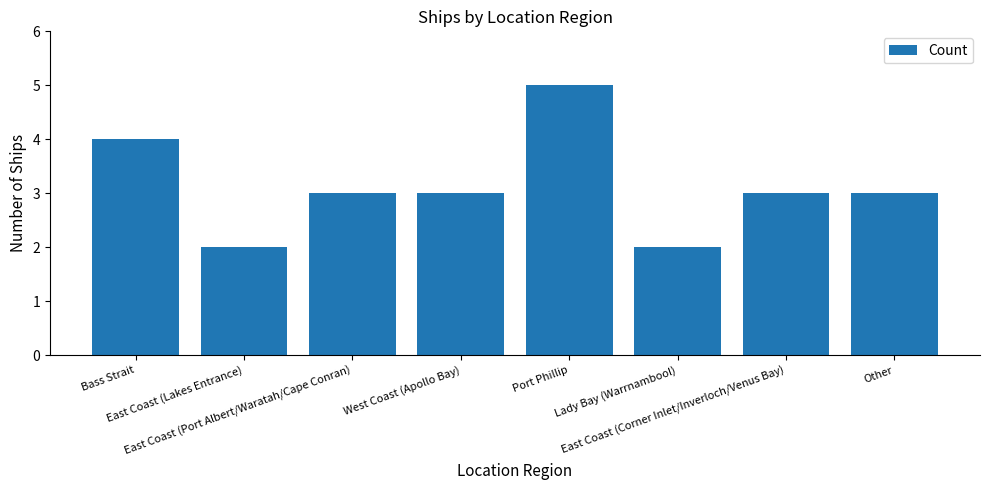

The chart shows a value of 3 at East Coast (Port Albert/Waratah/Cape Conran). True or false?

True